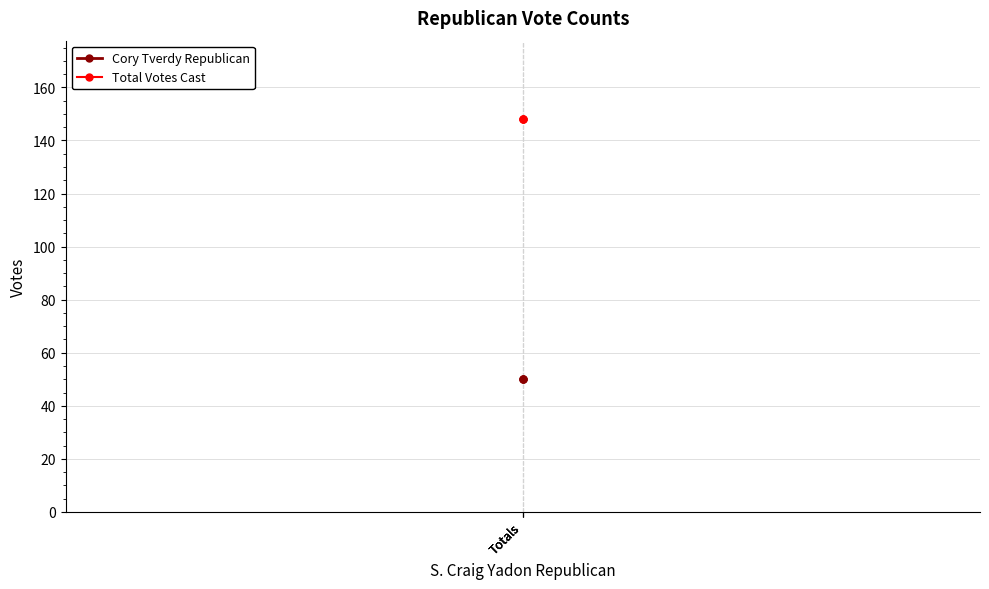

At which category is the sum across all series the highest?

Totals